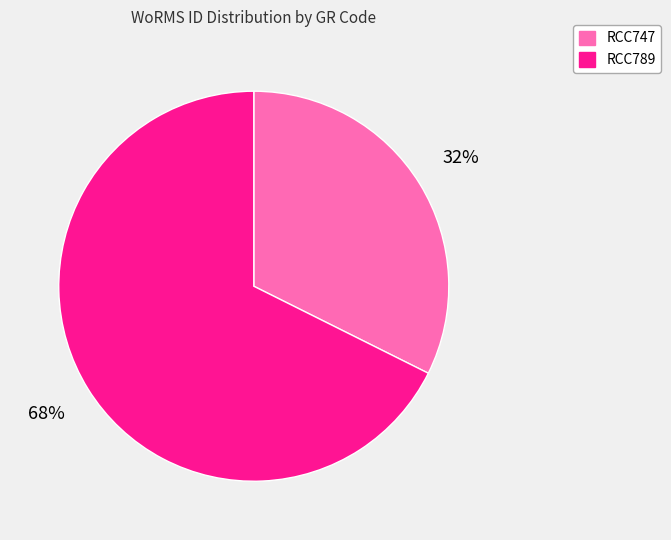

Do RCC789 and RCC747 together represent more than half of the pie?

Yes